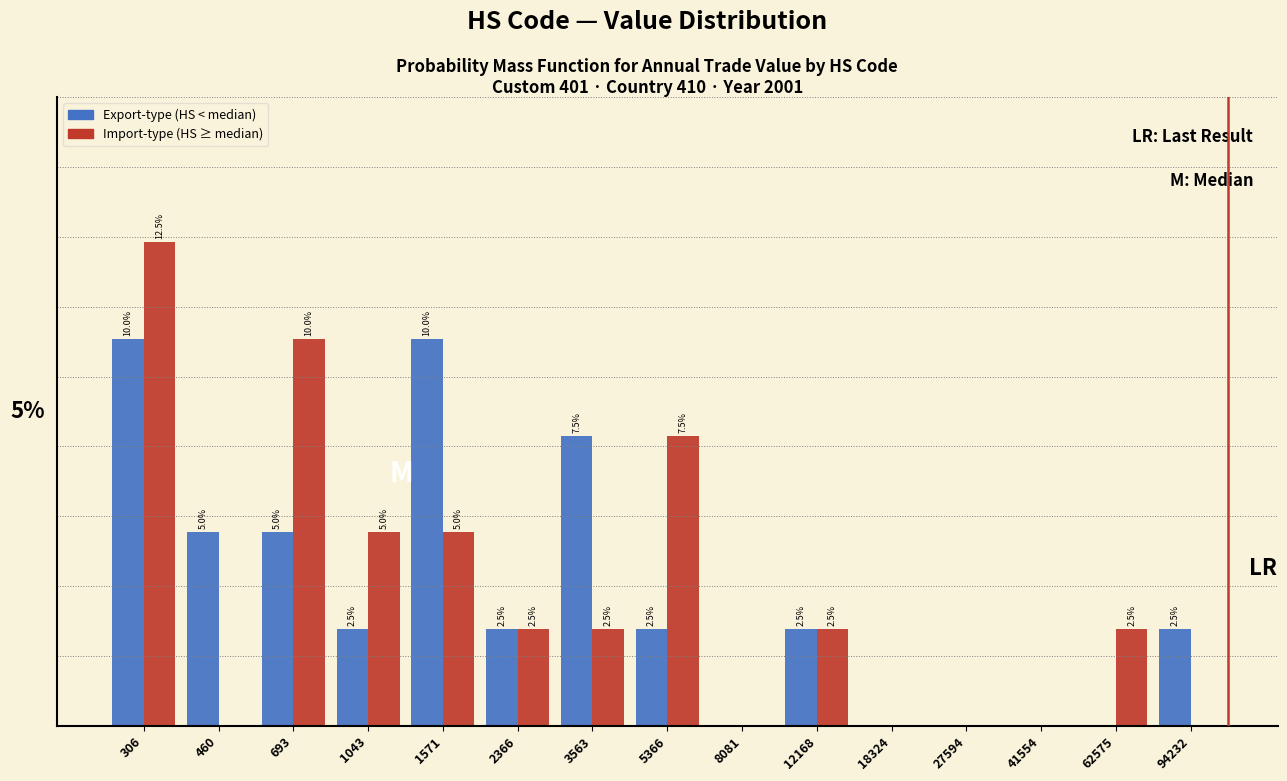

Is the value of Import-type (HS ≥ median) at 306 greater than the value of Export-type (HS < median) at 2366?

Yes